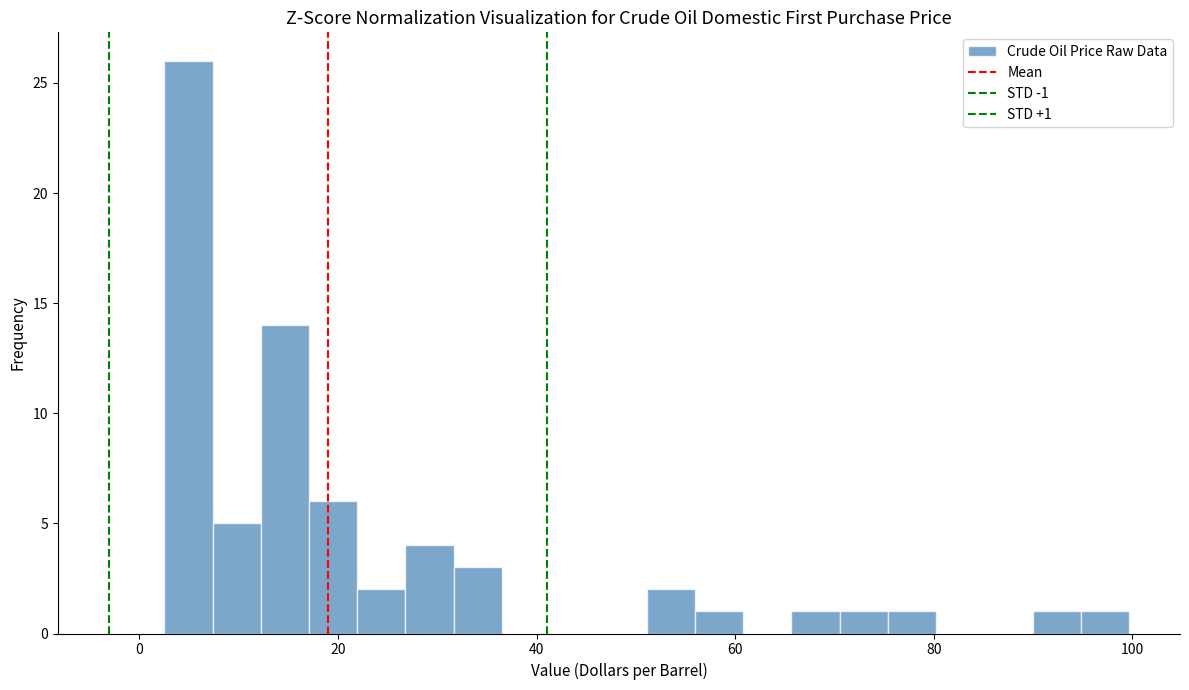

Around what value on the x-axis is the tallest bar? Give the approximate position of its centre, as read against the axis.

4